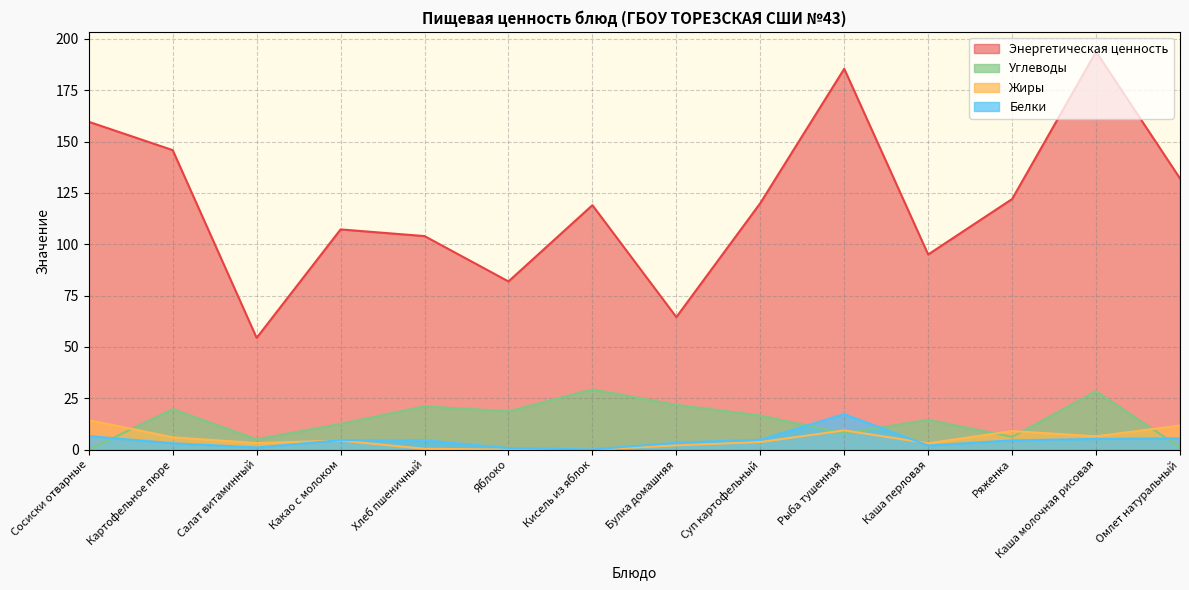

What is the label of the 6th point from the right?

Суп картофельный